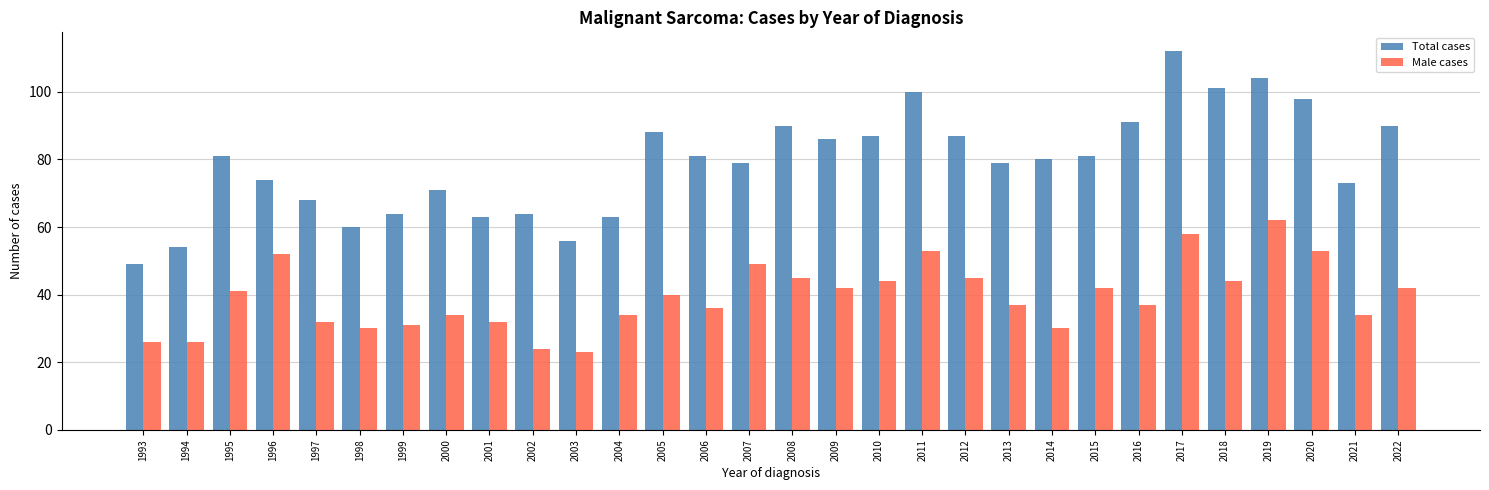

Does the chart contain any negative values?

No